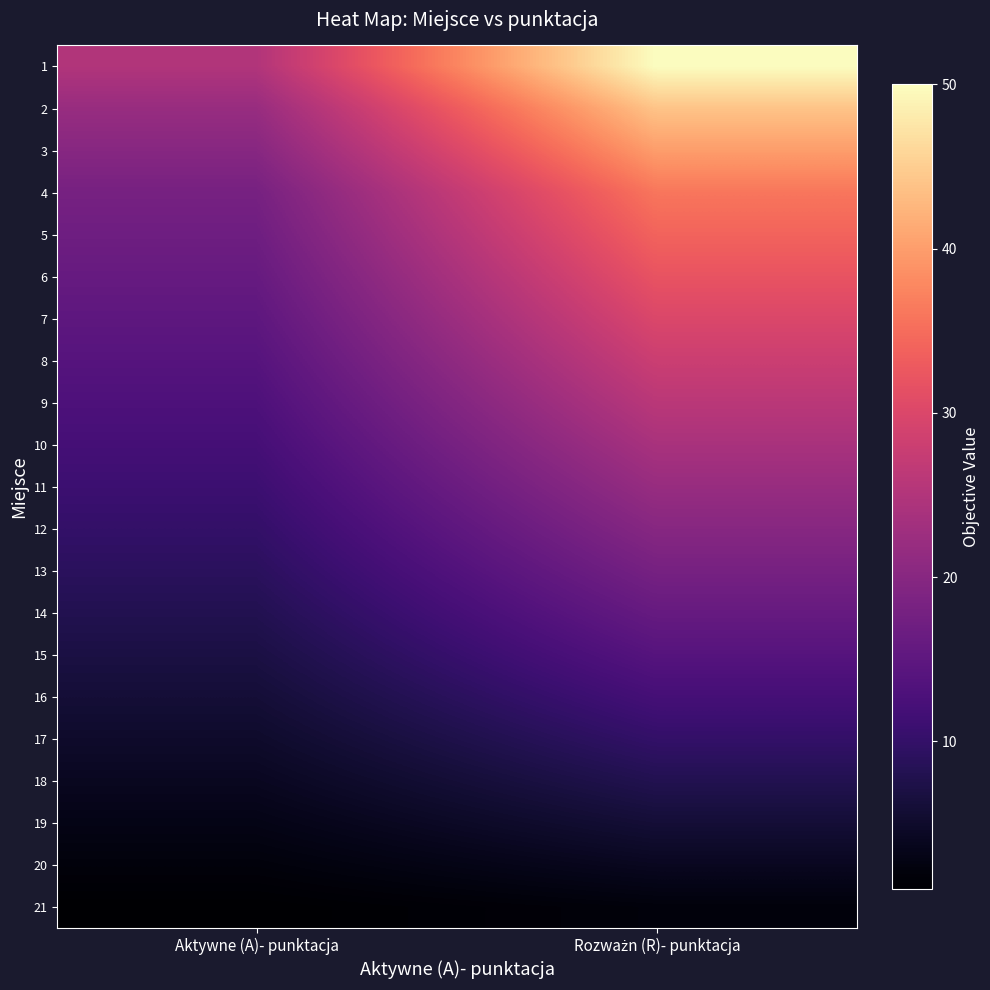

Which label corresponds to the smallest value in the chart?

Aktywne (A)- punktacja